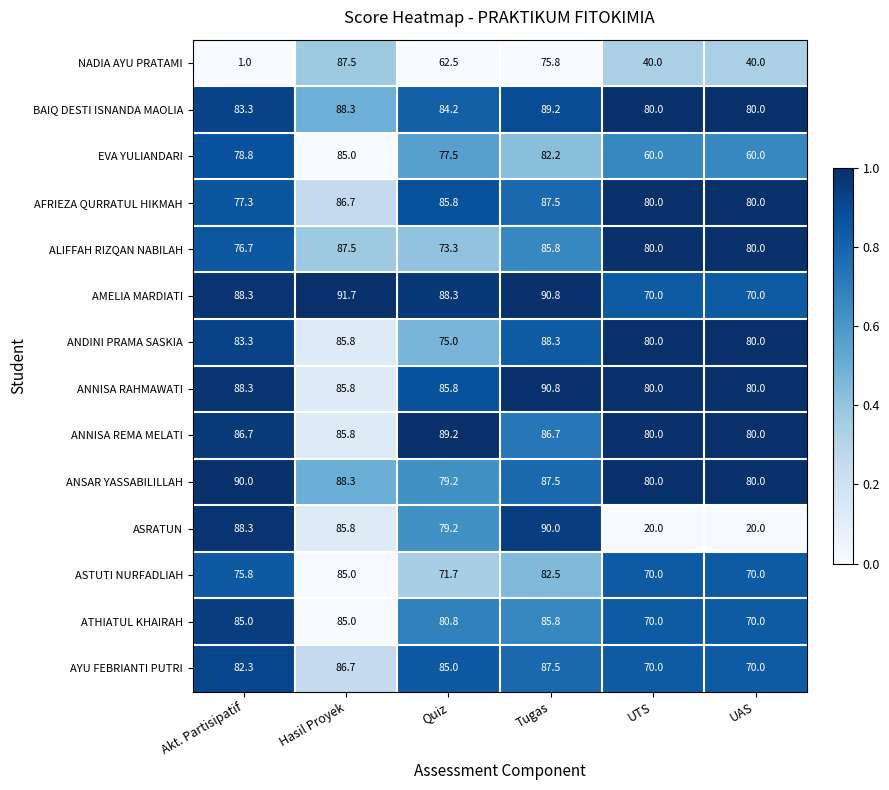

The value of ANNISA RAHMAWATI at UTS is 115.8. True or false?

False